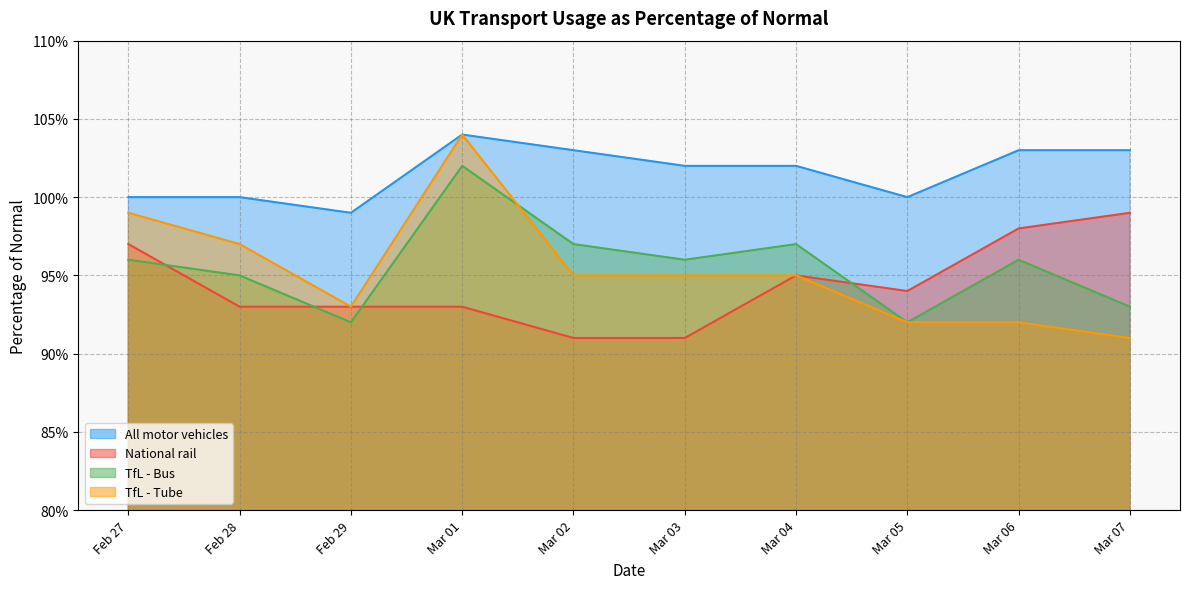

Where do TfL - Bus and TfL - Tube first cross each other?

Mar 01 and Mar 02